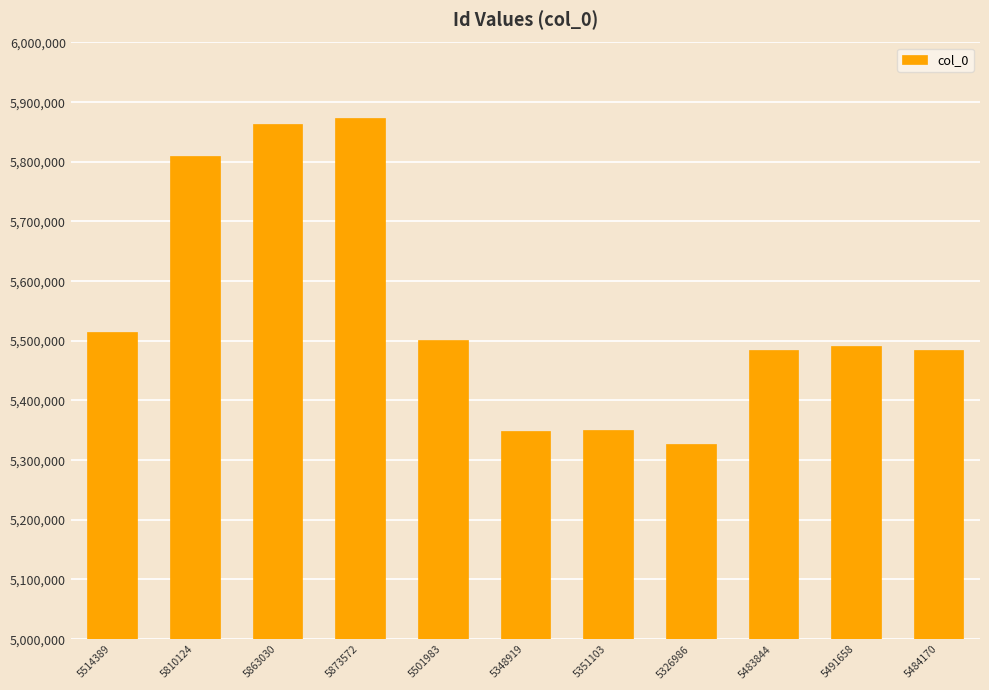

What is the label of the 6th bar from the right?

5348919